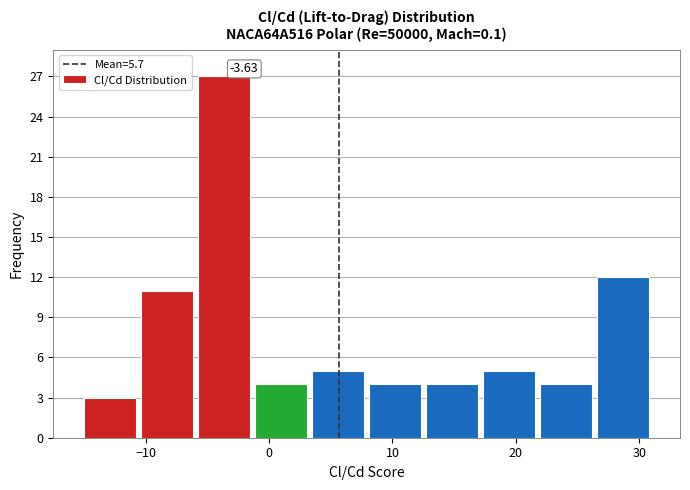

Which range on the x-axis has the tallest bar?

-6 to -1